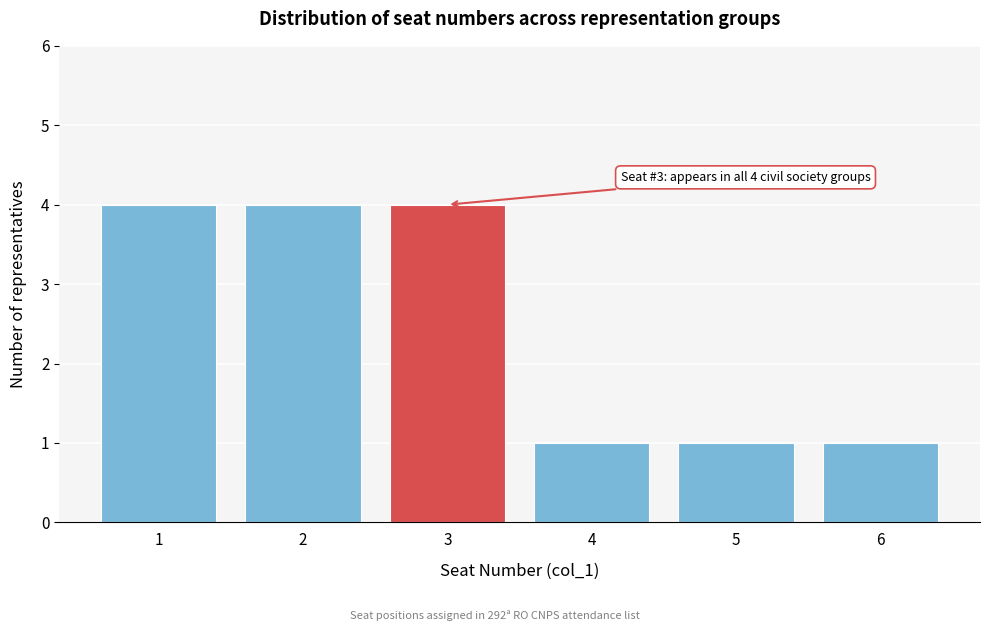

Reading left to right, transcribe all the data shown in this chart.

4	4	4	1	1	1